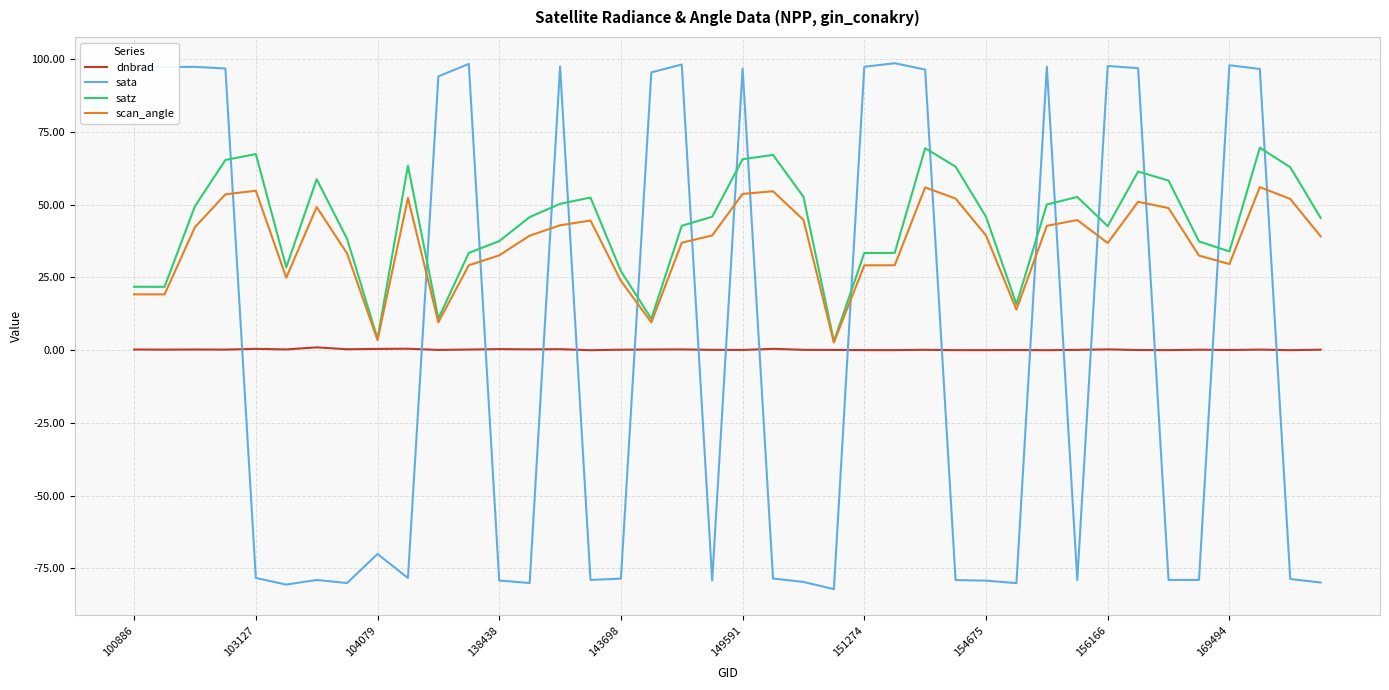

Rank the series by their maximum value, from lowest to highest.

dnbrad, scan_angle, satz, sata